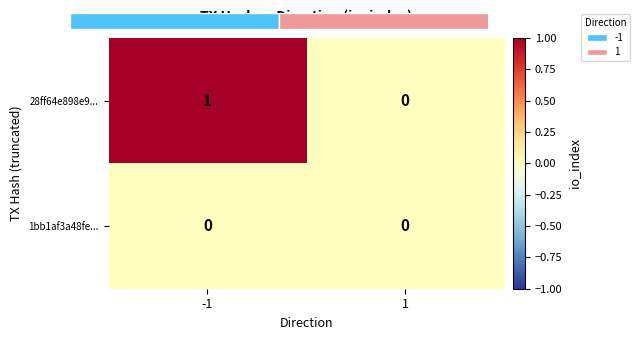

At which category is the sum across all series the highest?

-1